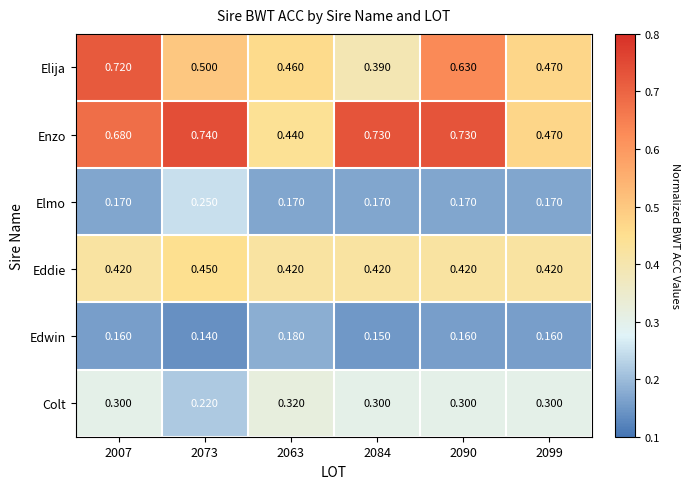

Which series has the widest spread of values?

Elija